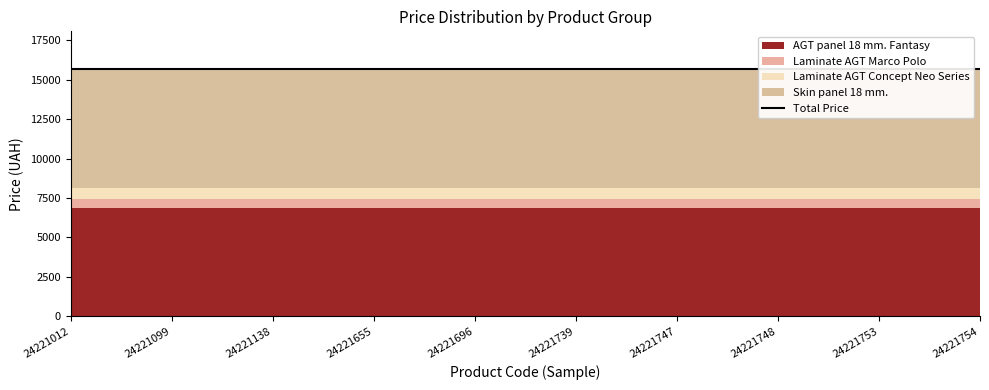

Read the Laminate AGT Concept Neo Series value at 24221739.

689.1